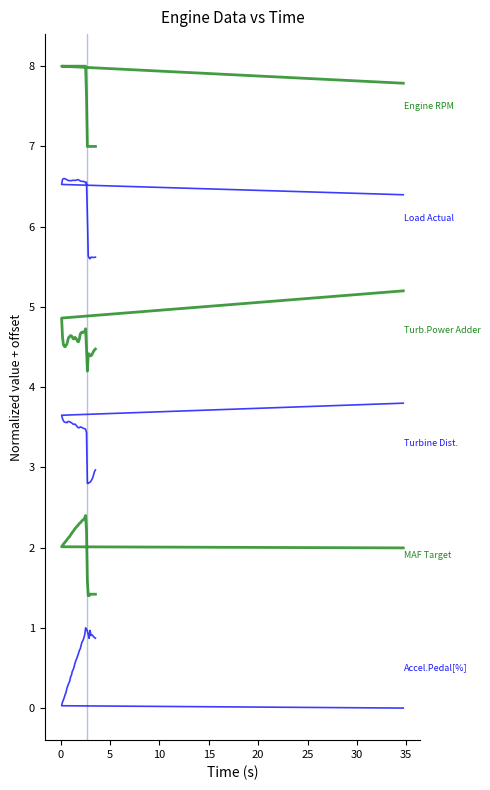

What is the average value of the (RAM) Turbine Power Adder[kW] series?

4.6